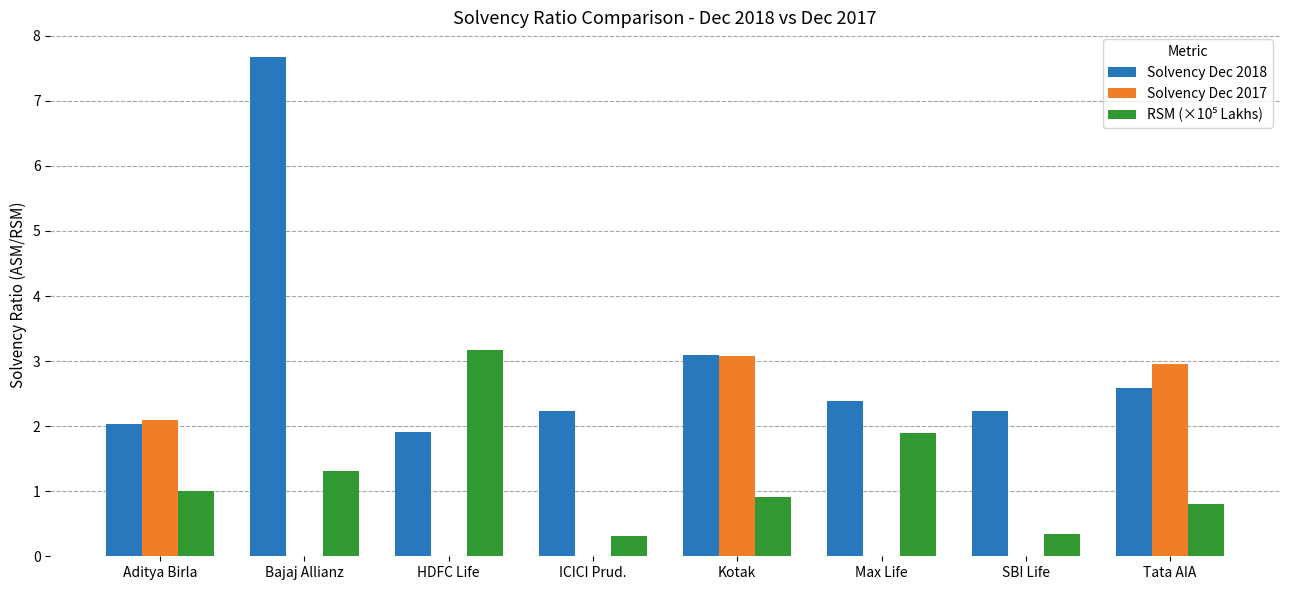

Is it true that Solvency Dec 2018 equals 1.9 at HDFC Life?

True